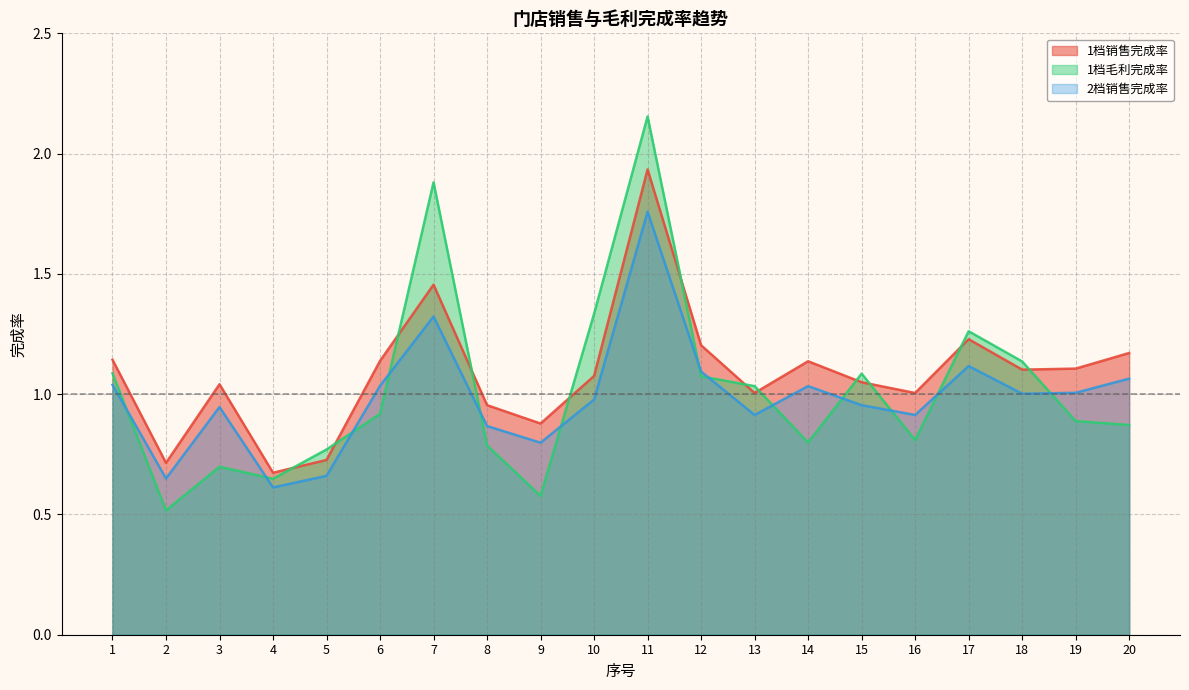

What is the difference between the 1档毛利完成率 values at 8 and 1?

0.3